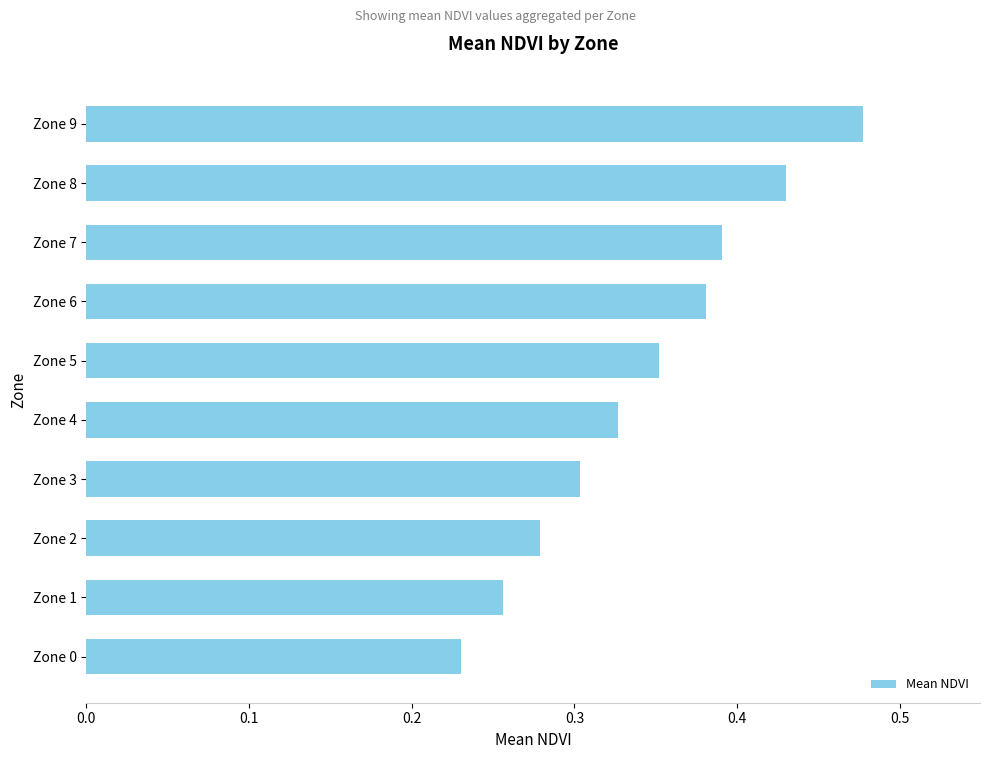

The chart shows a value of 0.4 at Zone 2. True or false?

False